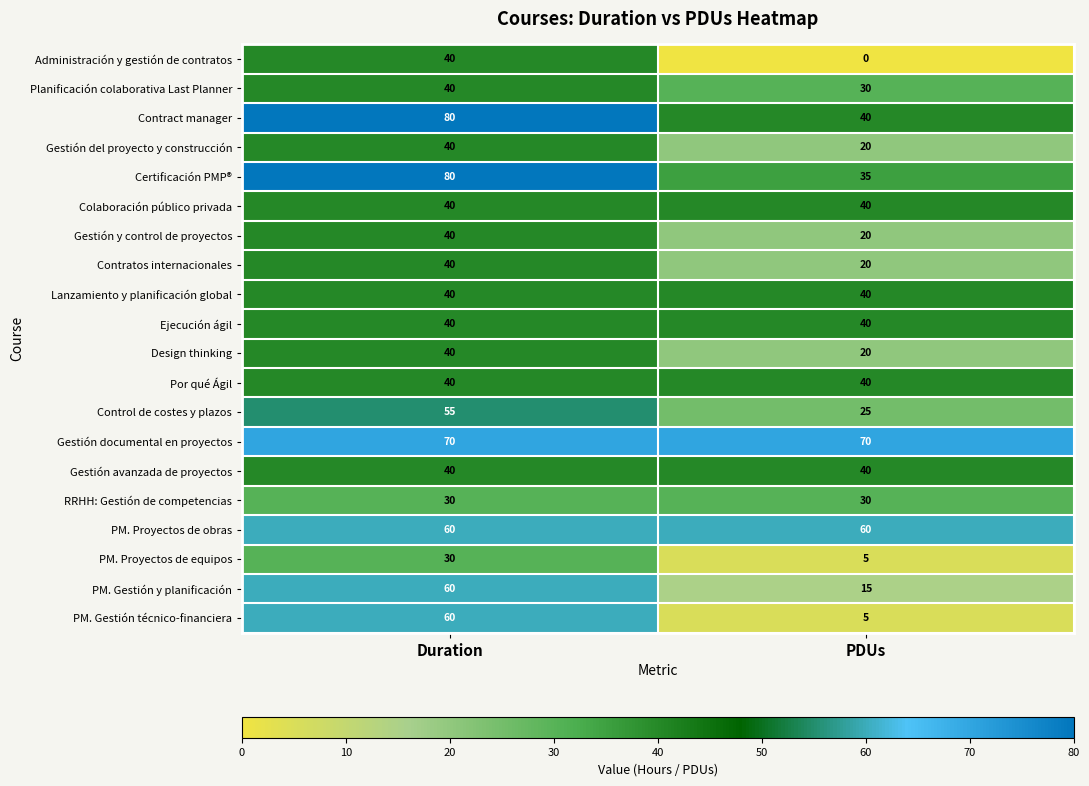

What is the total value across all series at Duration?

965